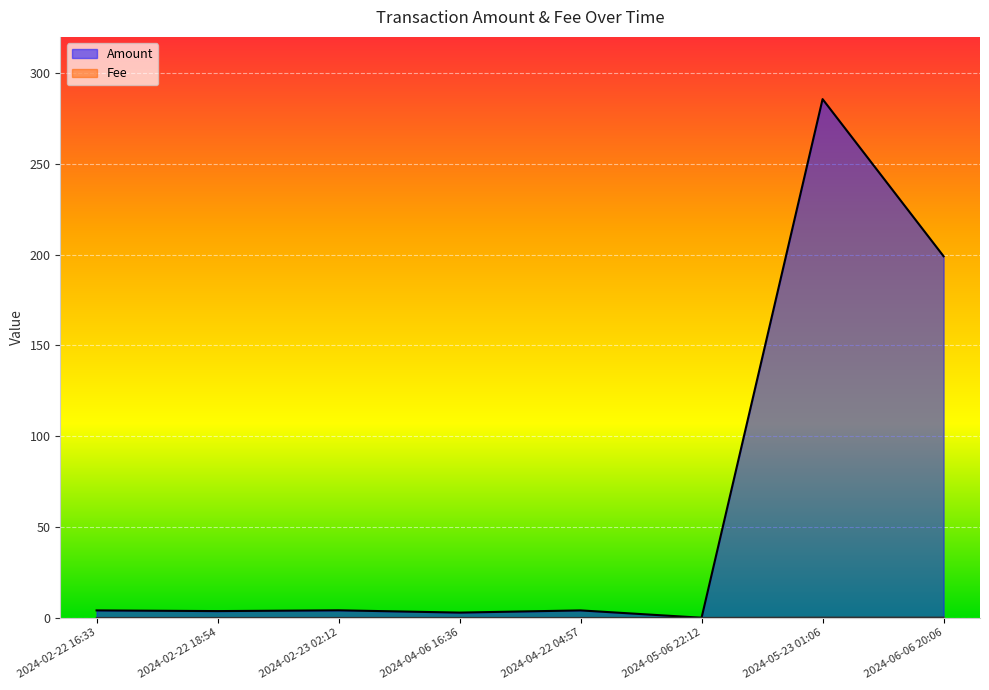

Which series ends up on top after the final intersection of Amount and Fee?

Amount